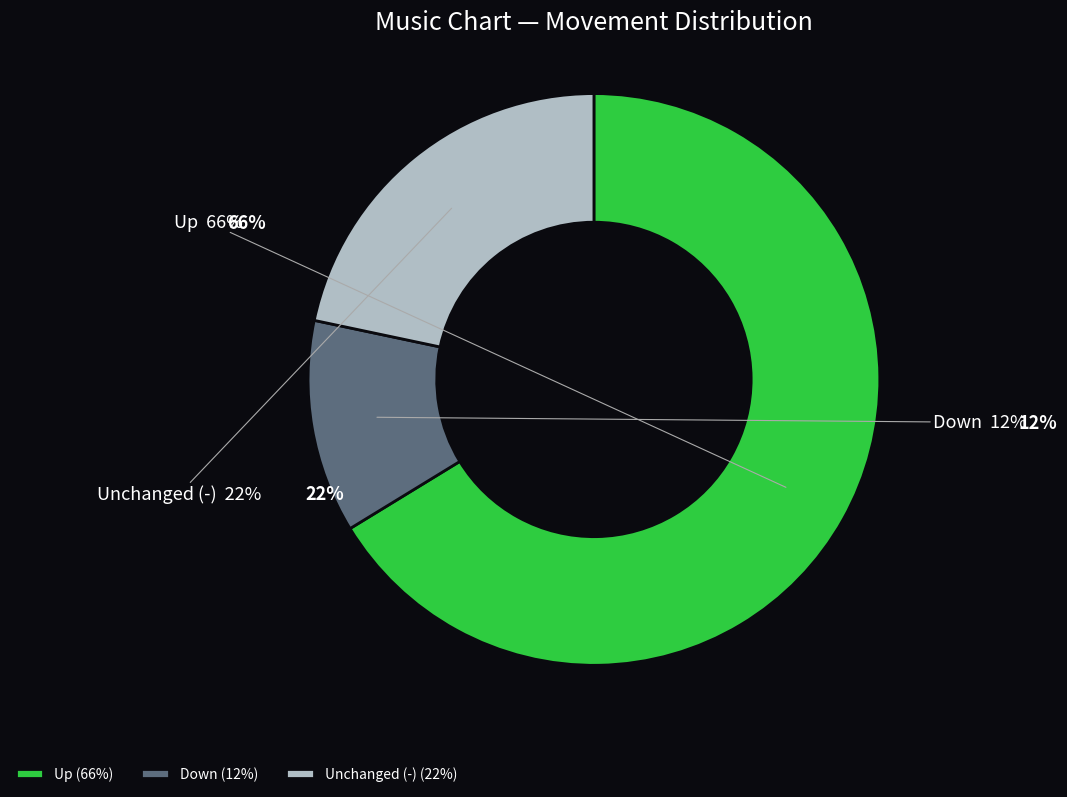

To the nearest percent, what portion does up represent?

66%